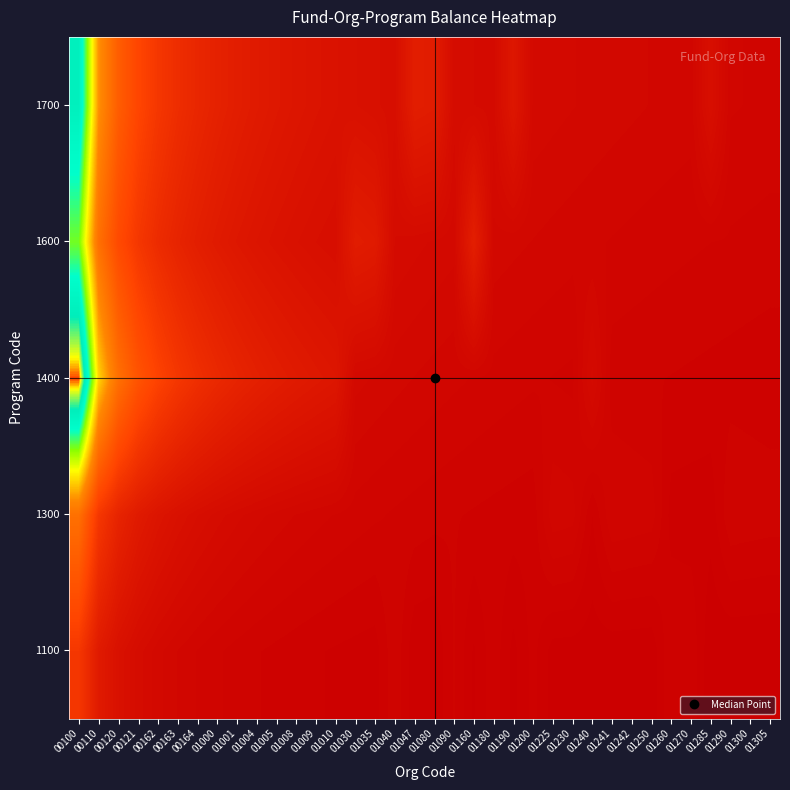

What is the total value across all series at 01270?

3.8